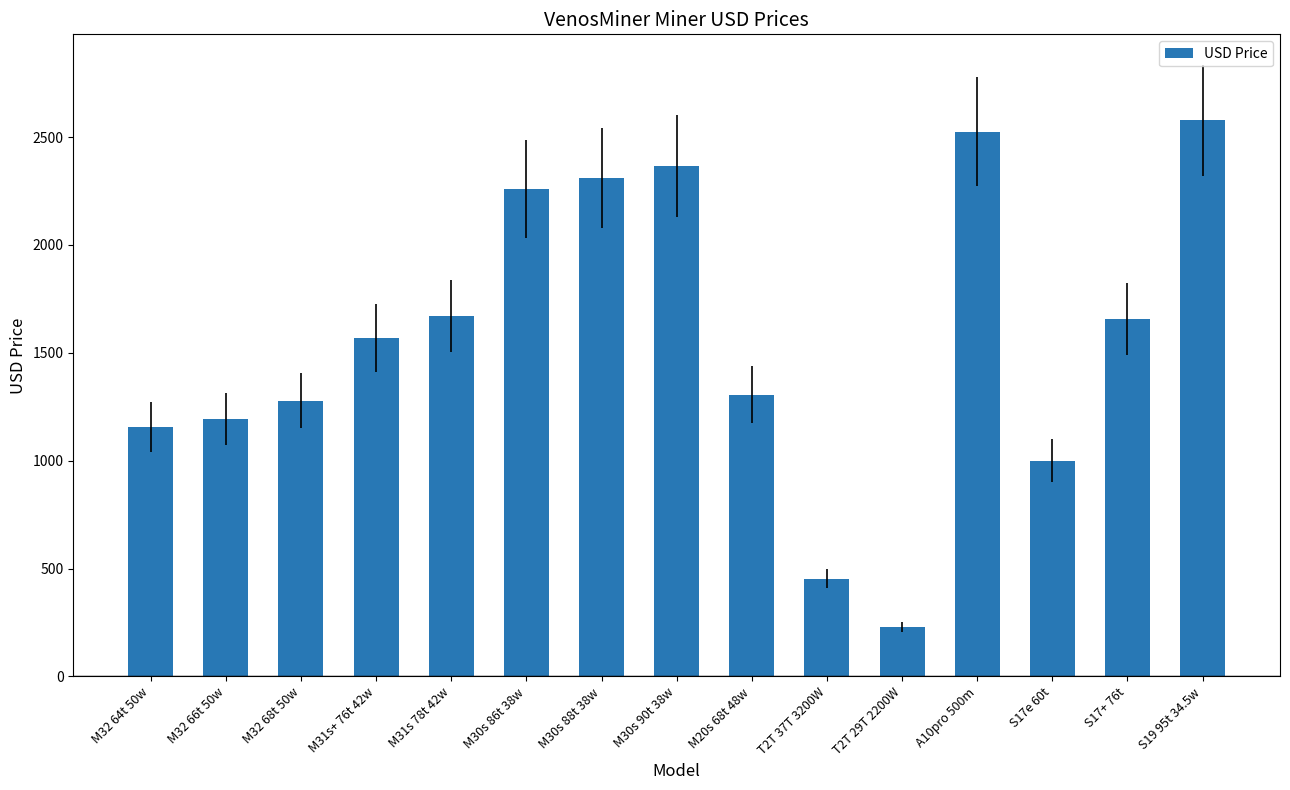

Reading left to right, extract all data points from this chart.

1157.7	1192.7	1277.4	1569.3	1671.5	2259.9	2310.9	2363.5	1306.6	453.2	230.2	2525.2	1000.0	1656.9	2576.6